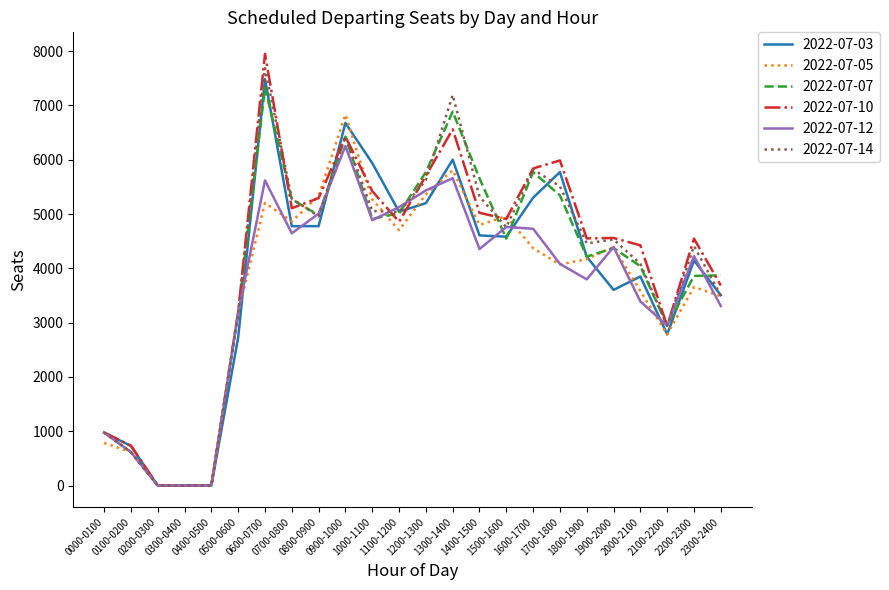

Which series has the largest range (max minus min)?

2022-07-10